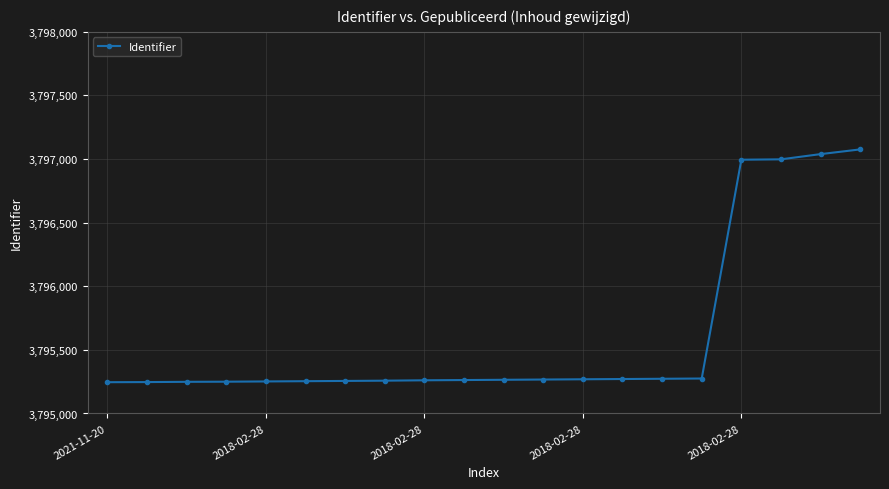

What is the minimum value shown in the chart?

3795246